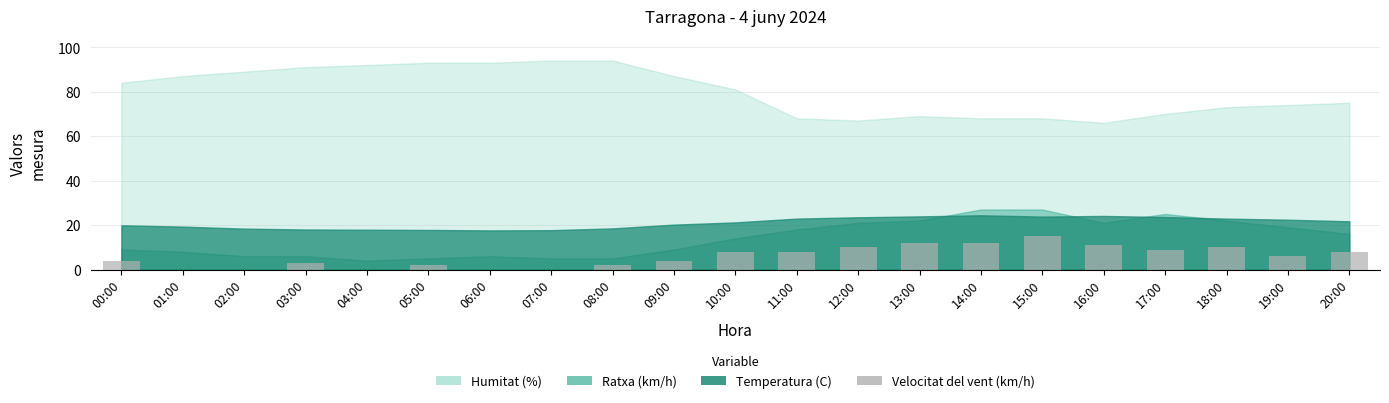

True or false: the data shows 12 at 11:00.

False